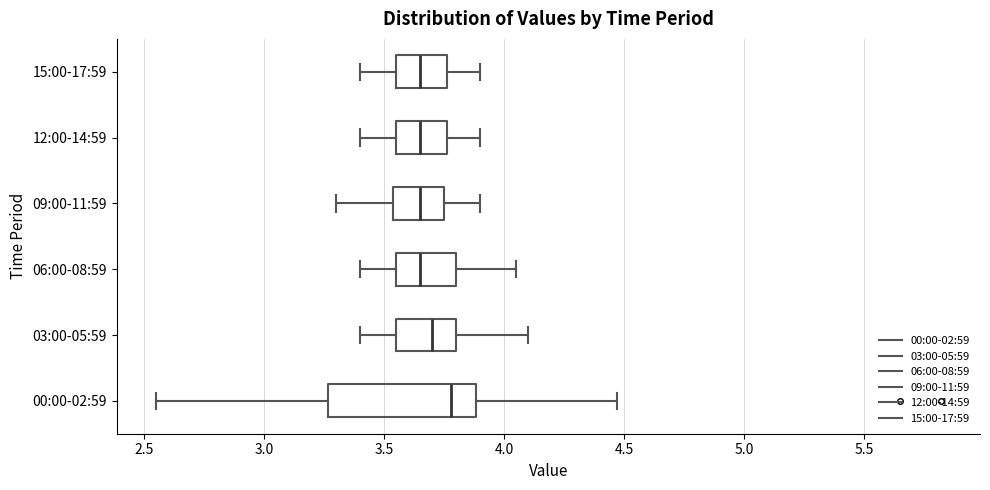

Reading bottom to top, transcribe this box plot: for each box, give where its median line is, the range the box spans, and where its two whiskers end, as read against the x-axis. The values are not printed on the chart, so give them approximately, as read against the axis.

00:00-02:59: median 3.80, box 3.25 to 3.90, whiskers 2.55 to 4.45
03:00-05:59: median 3.70, box 3.55 to 3.80, whiskers 3.40 to 4.10
06:00-08:59: median 3.65, box 3.55 to 3.80, whiskers 3.40 to 4.05
09:00-11:59: median 3.65, box 3.55 to 3.75, whiskers 3.30 to 3.90
12:00-14:59: median 3.65, box 3.55 to 3.75, whiskers 3.40 to 3.90
15:00-17:59: median 3.65, box 3.55 to 3.75, whiskers 3.40 to 3.90